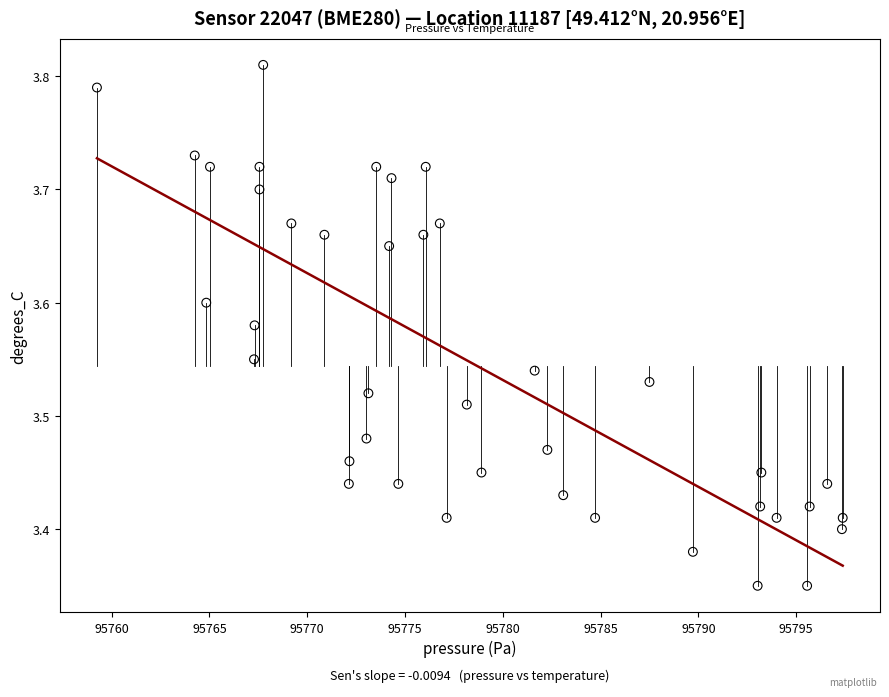

What is the range of Y values (max minus min)?

0.5